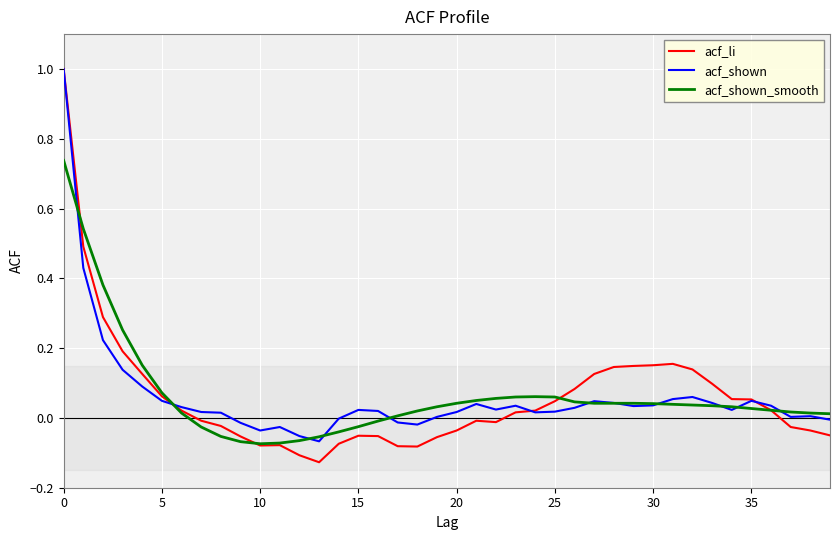

What is the greatest value displayed?

1.0